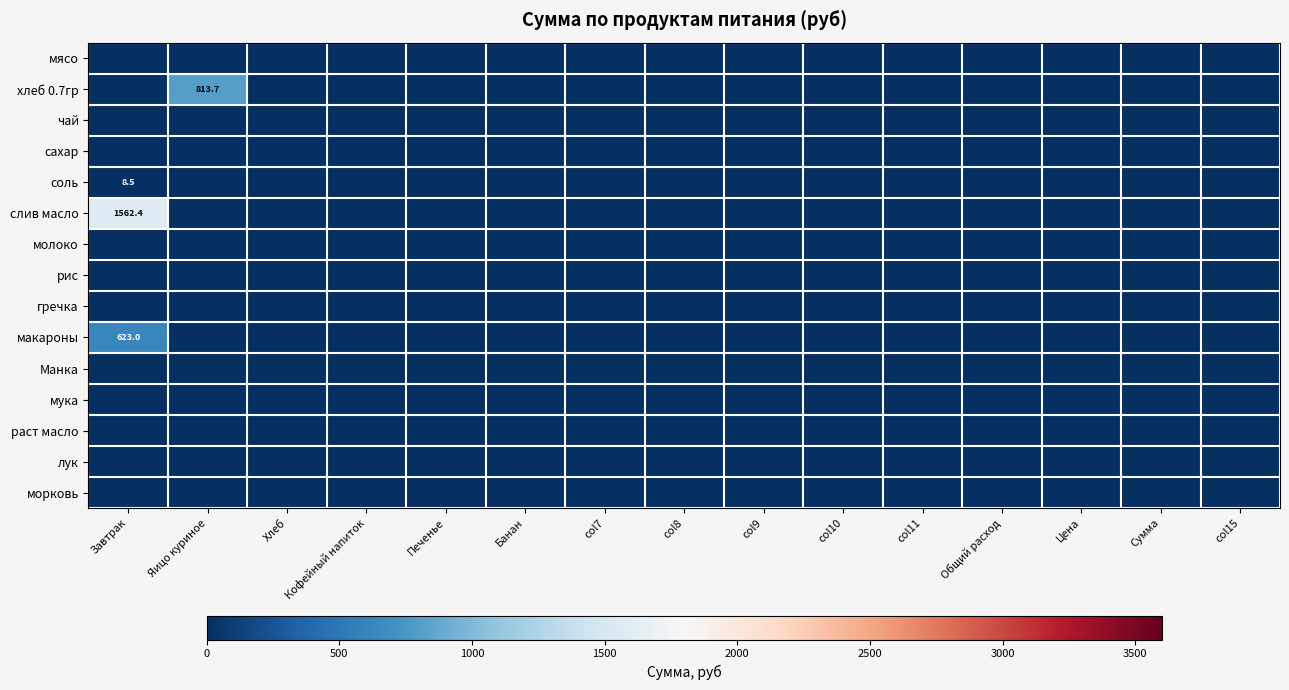

The value of мясо at Кофейный напиток is 0.0. True or false?

True